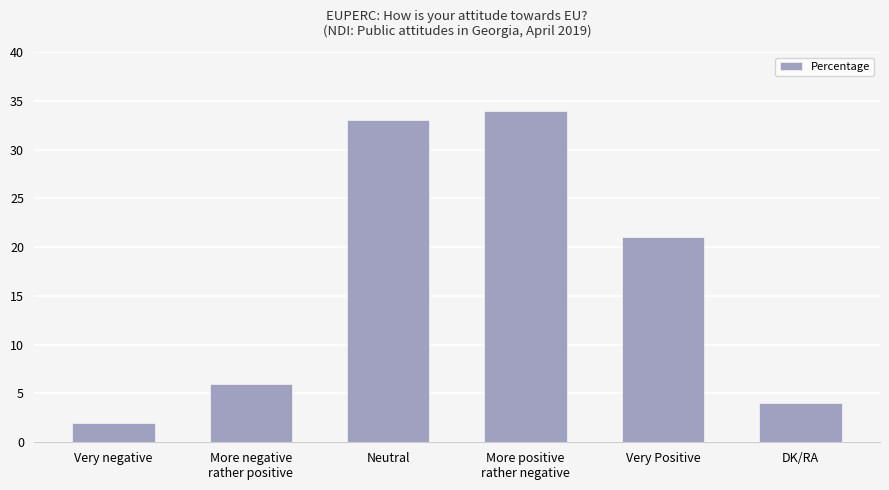

True or false: the data shows 34 at More positive
rather negative.

True